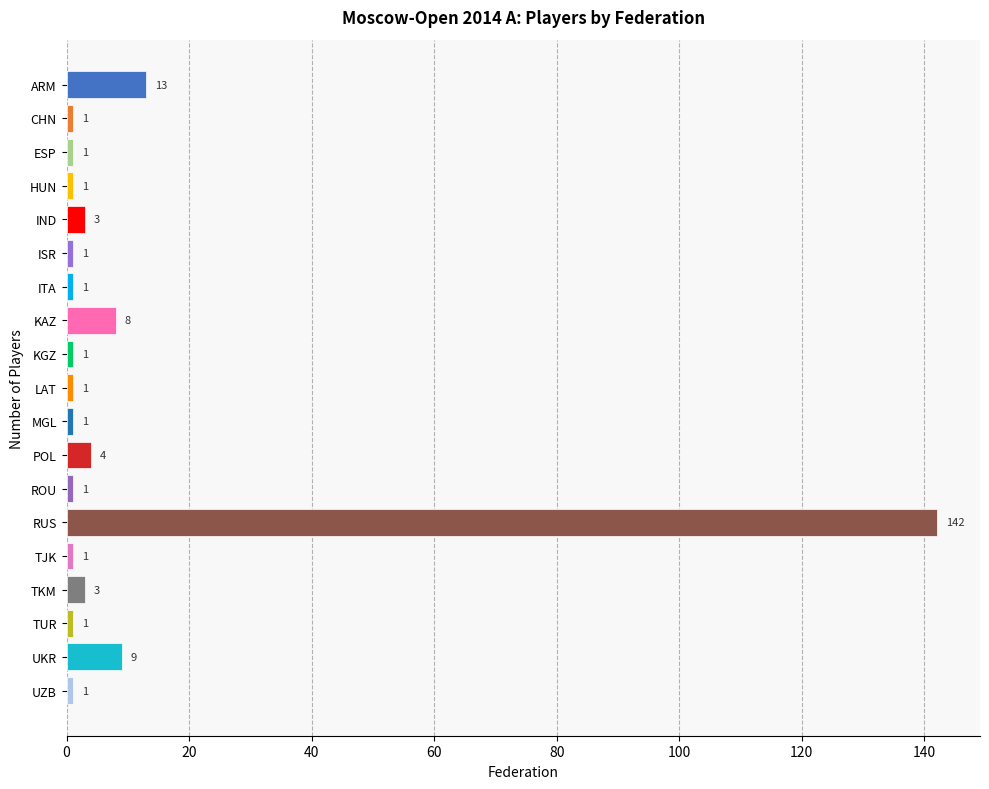

What is the minimum value shown in the chart?

1